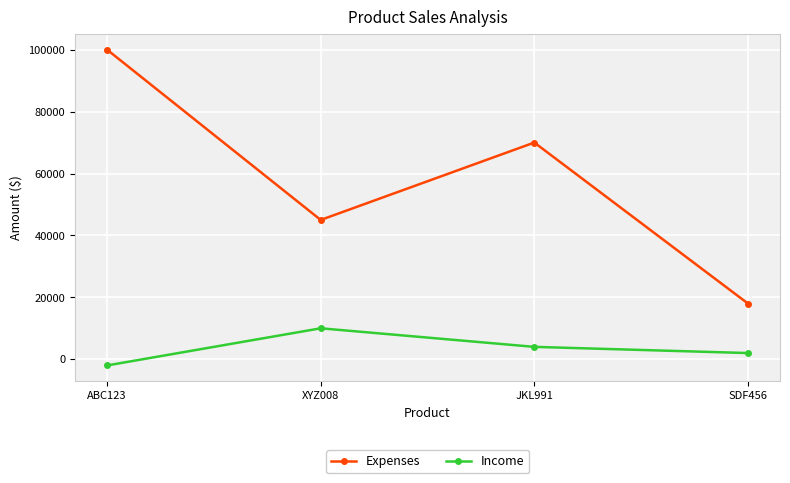

What is the average value of the Income series?

3500